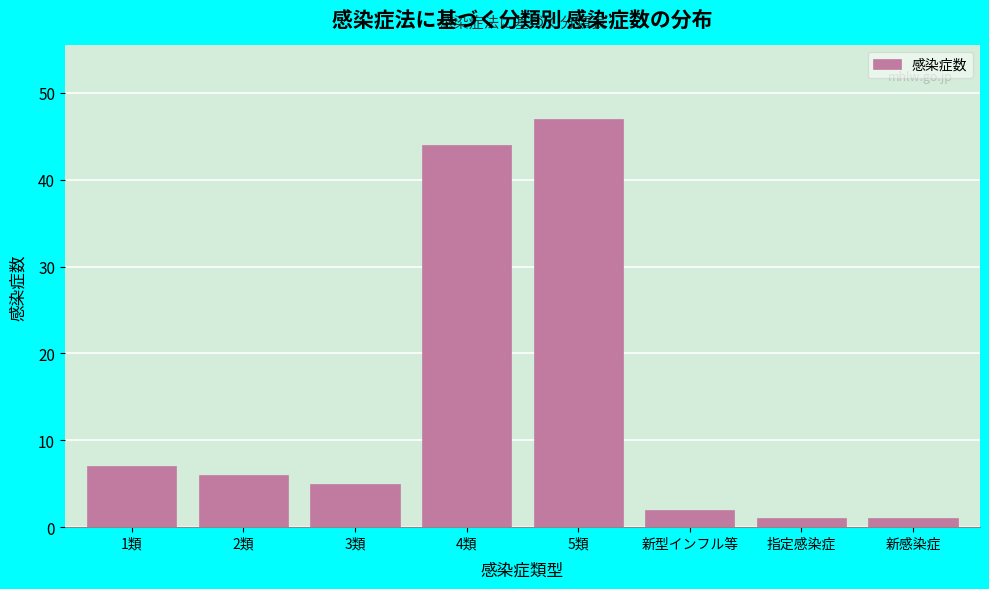

Reading right to left, extract all data points from this chart.

新感染症=1	指定感染症=1	新型インフル等=2	5類=47	4類=44	3類=5	2類=6	1類=7